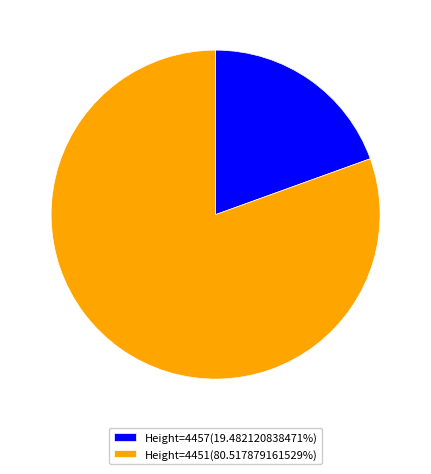

Is the sum of Height=4457(19.482120838471%) and Height=4451(80.517879161529%) greater than half?

Yes